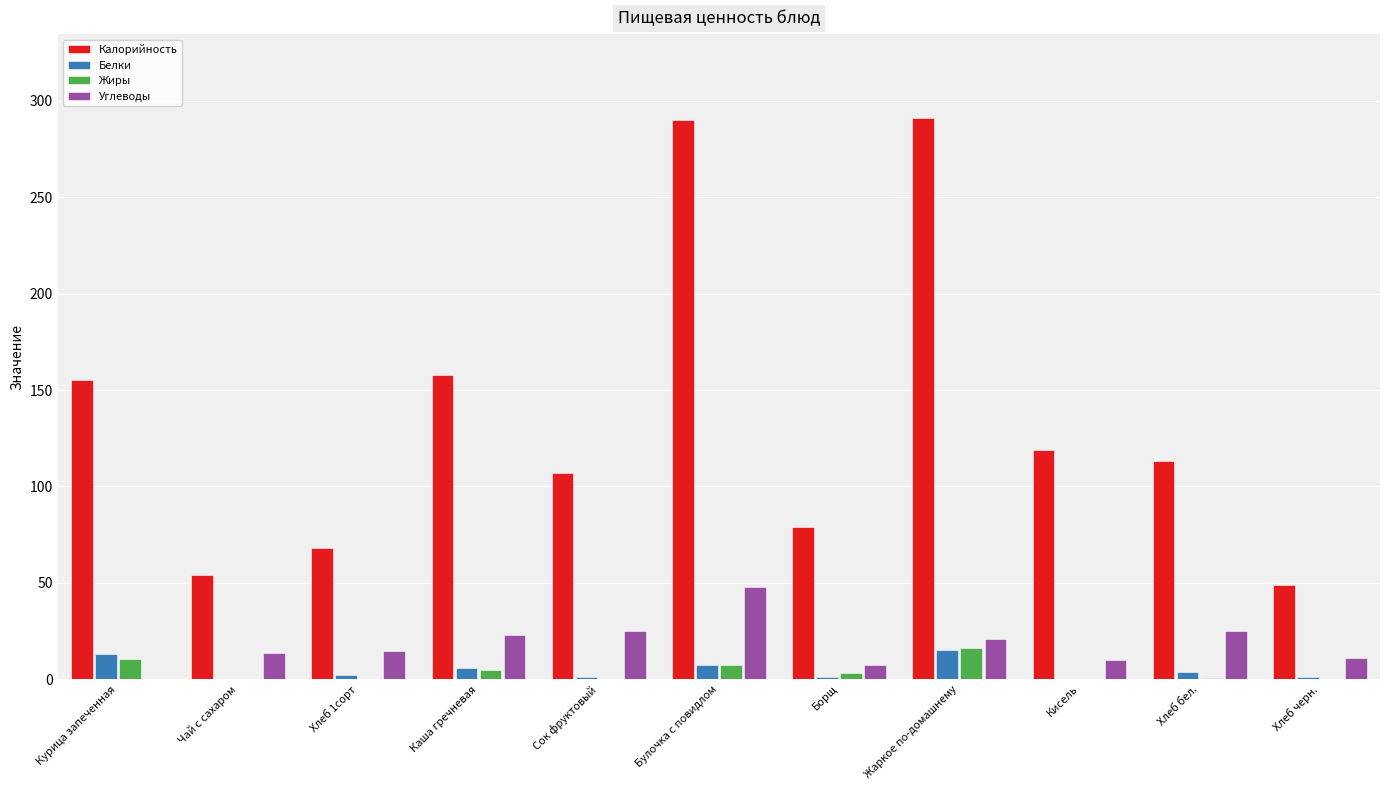

Is the value of Жиры at Каша гречневая greater than the value of Калорийность at Жаркое по-домашнему?

No